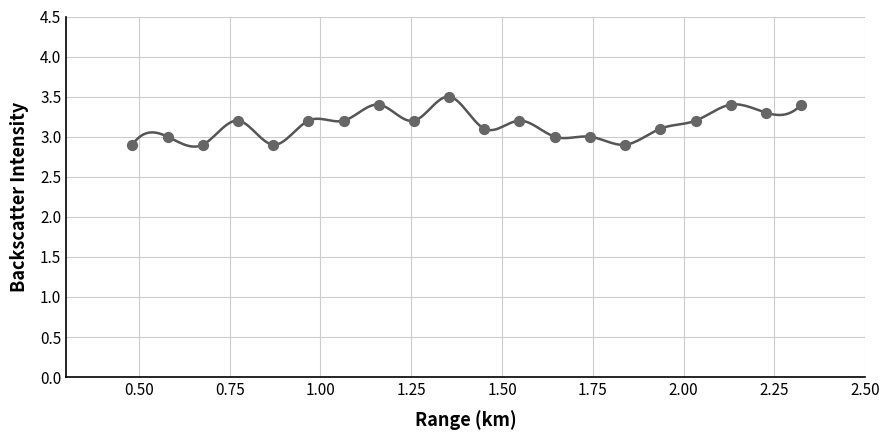

What is the range of Y values (max minus min)?

0.6